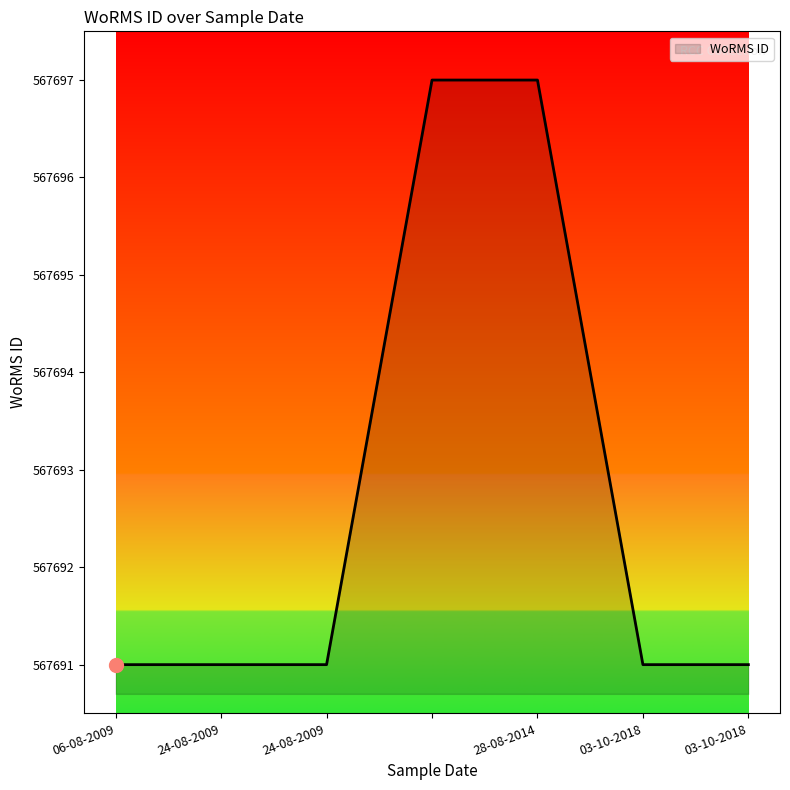

Count the number of categories in the chart.

7